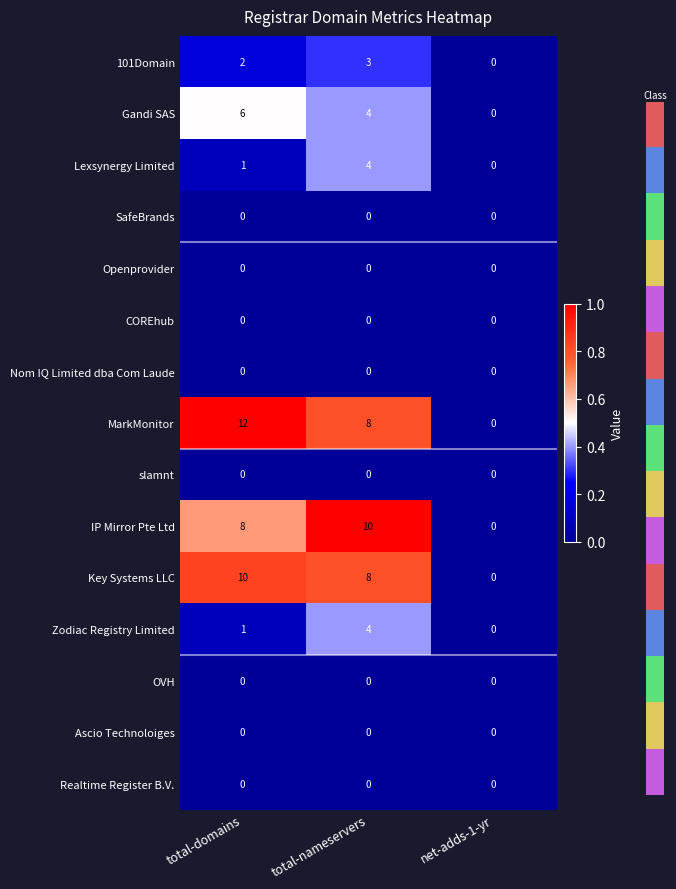

What is the average value of the MarkMonitor series?

7